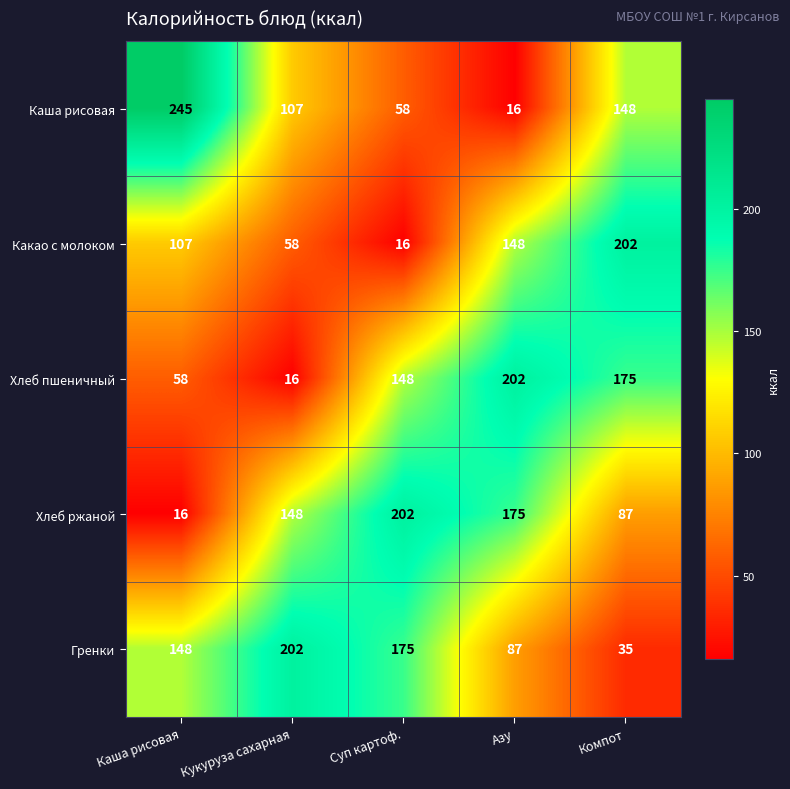

Which series has the largest total across all categories?

Гренки